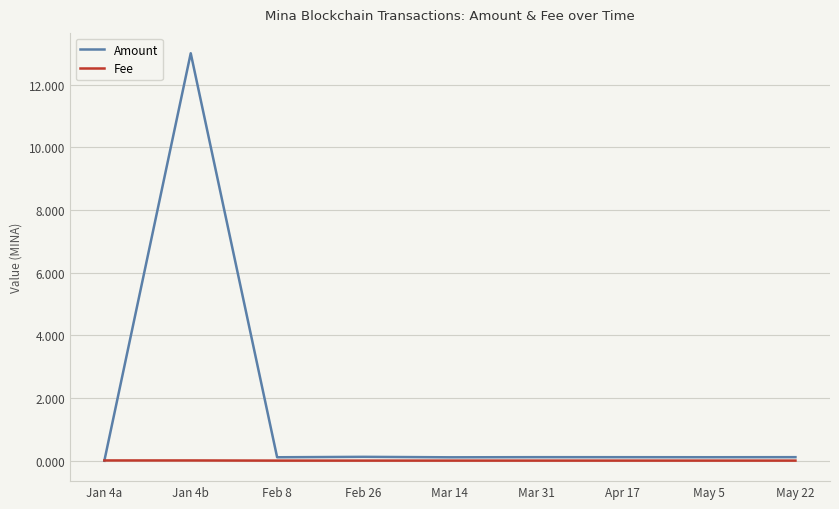

List the series in order of their peak value, highest first.

Amount, Fee